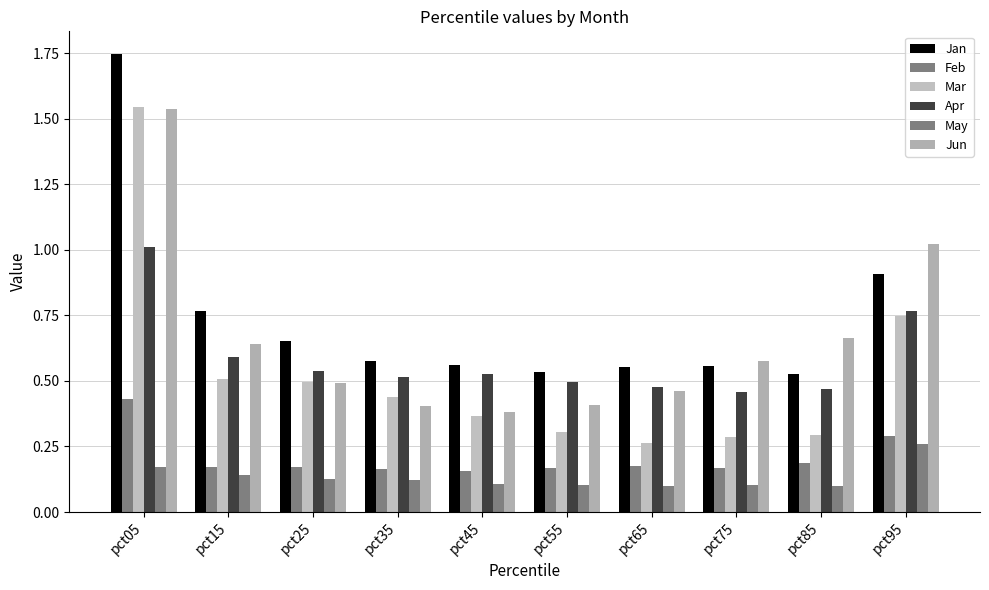

Rank the series by their maximum value, from lowest to highest.

May, Feb, Apr, Jun, Mar, Jan